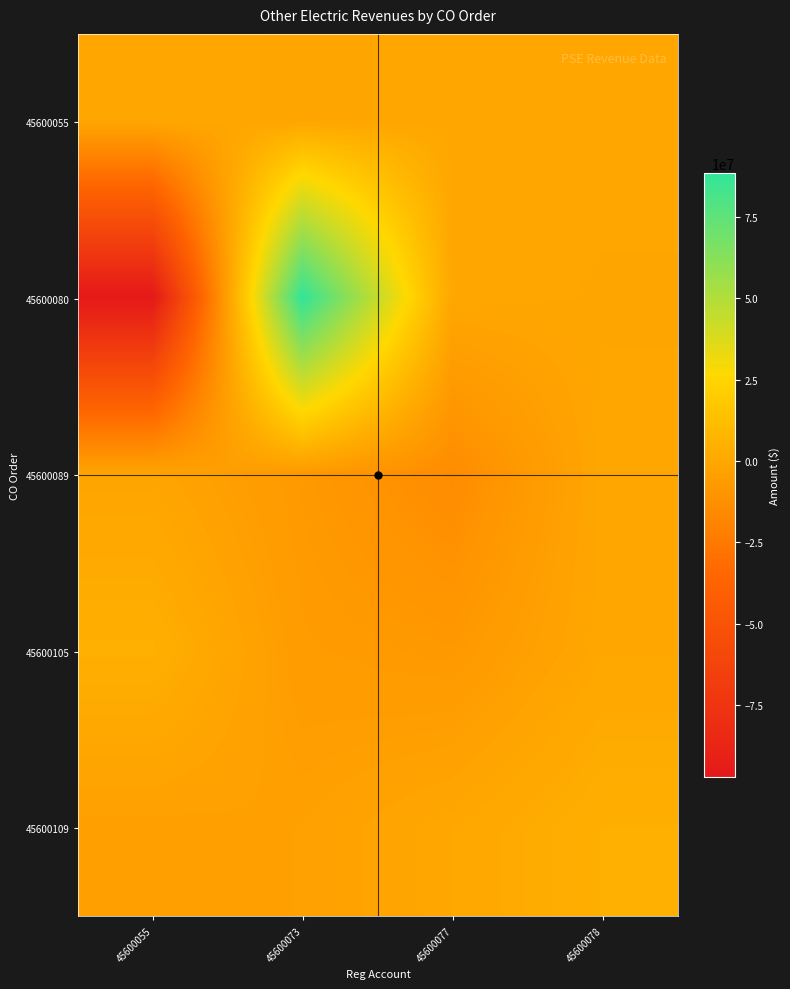

Reading left to right, extract all data points from this chart.

45600055: 45600055=-12337.6	45600073=-968927.1	45600077=-430652.9	45600078=-273185.6
45600080: 45600055=-97015972.3	45600073=88354169.0	45600077=-72768.9	45600078=-855144.0
45600089: 45600055=-1395184.4	45600073=-7476576.0	45600077=-14230311.4	45600078=-344586.0
45600105: 45600055=4693334.8	45600073=-6244102.3	45600077=-7793731.4	45600078=-94180.9
45600109: 45600055=-4196360.8	45600073=-3573745.8	45600077=-12337.2	45600078=4425106.2